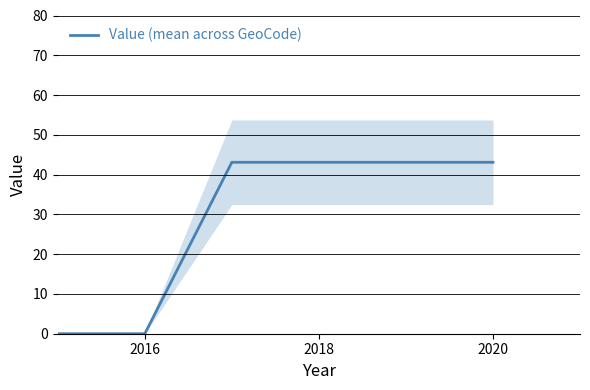

The value of Value (mean across GeoCode) at 2020 is 22.4. True or false?

False